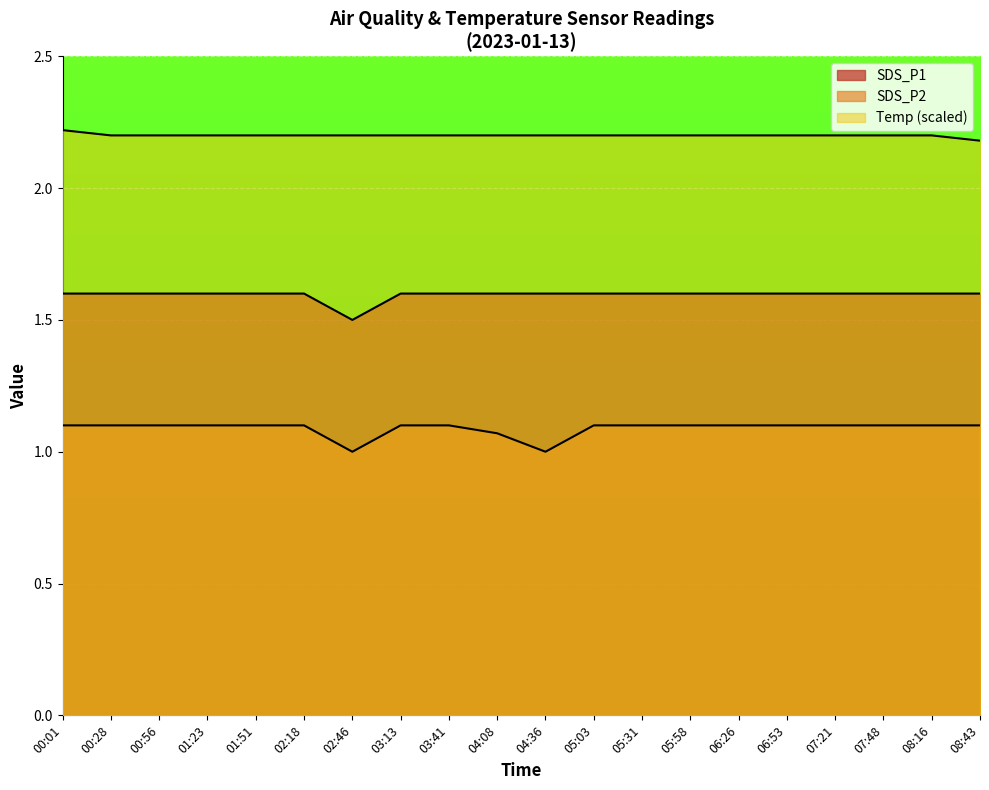

Read the Temp value at 06:26.

2.2